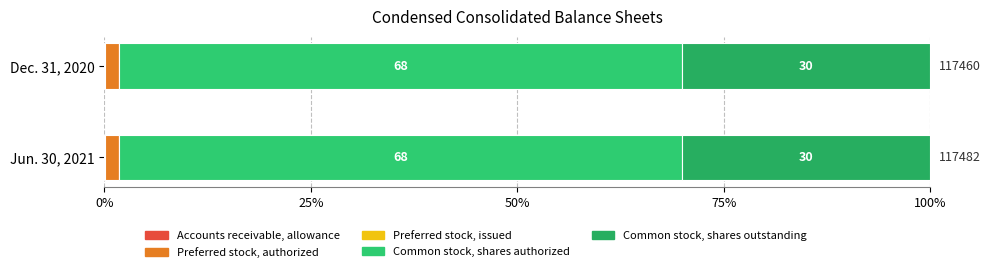

The value of Dec. 31, 2020 at Accounts receivable, allowance is 116. True or false?

True